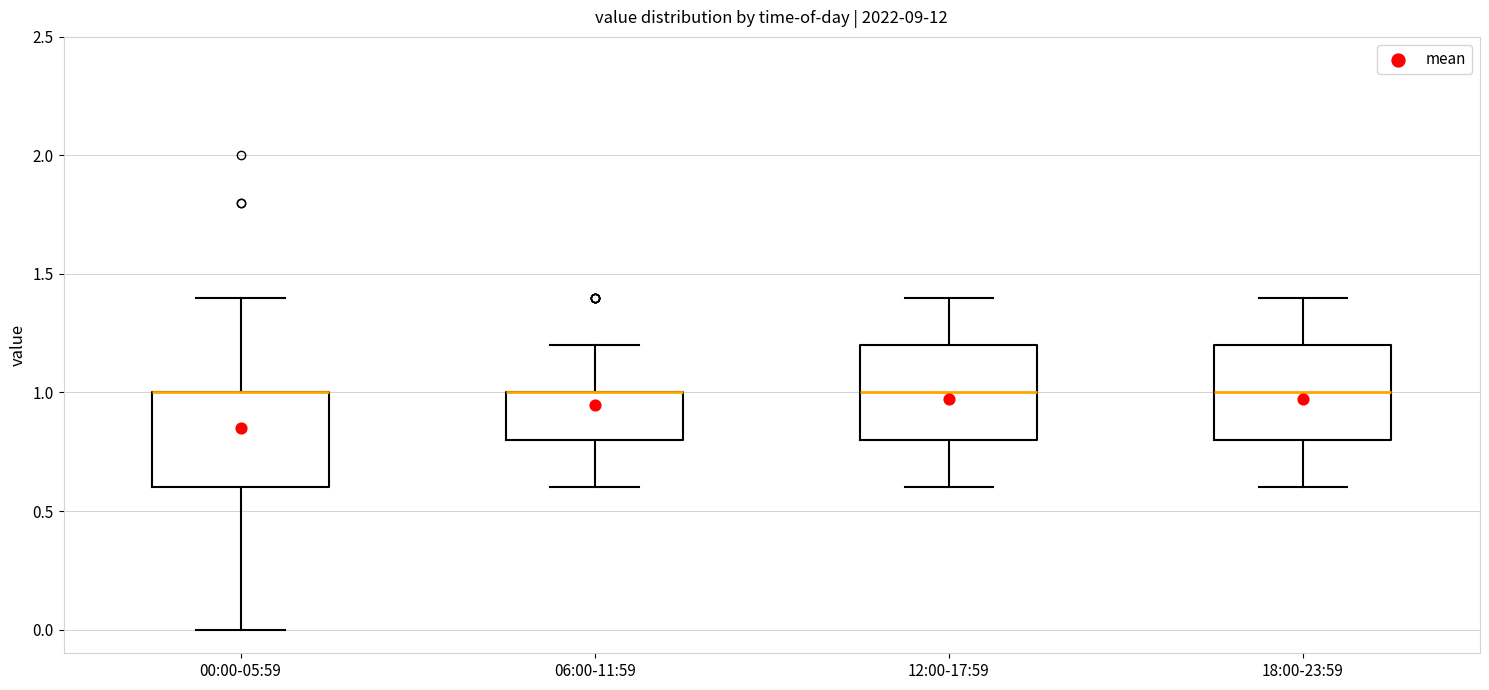

Where is the upper edge of the box for 18:00-23:59 on the y-axis? The values are not printed on the chart, so give them approximately, as read against the axis.

1.2